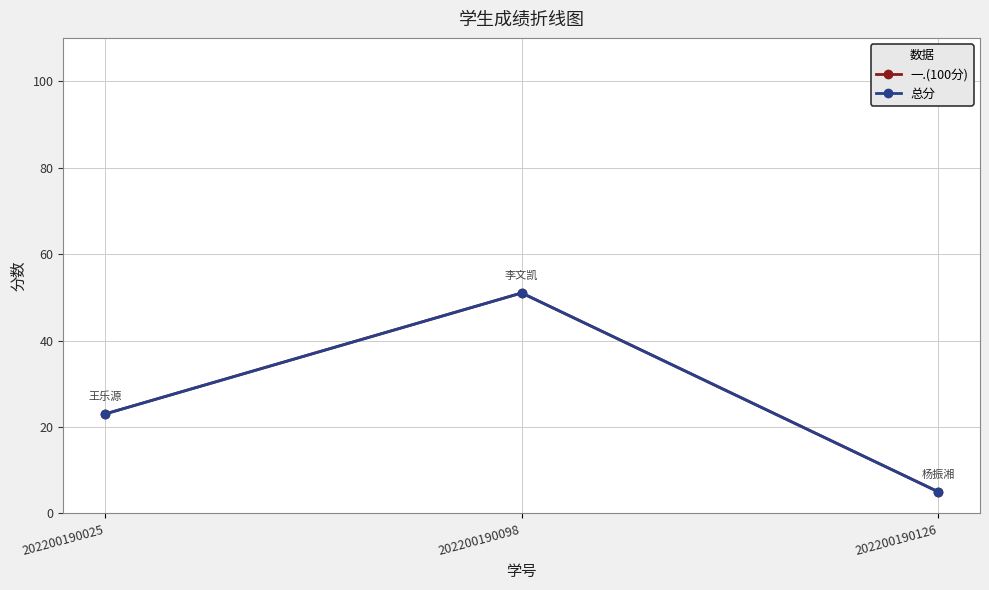

Where does the 一.(100分) series first go above 23?

202200190098